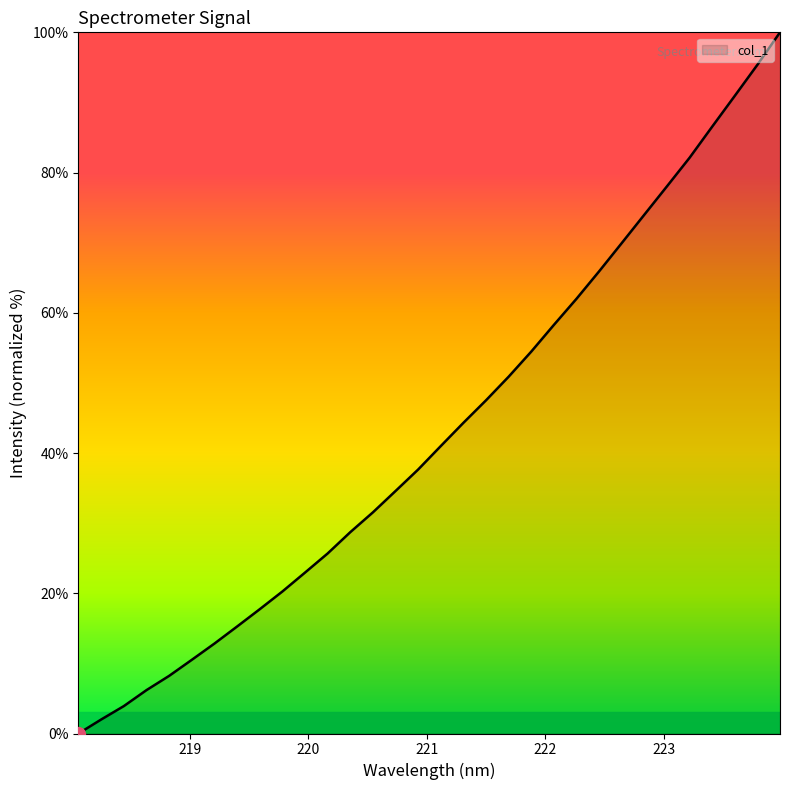

How many series are shown in this chart?

1